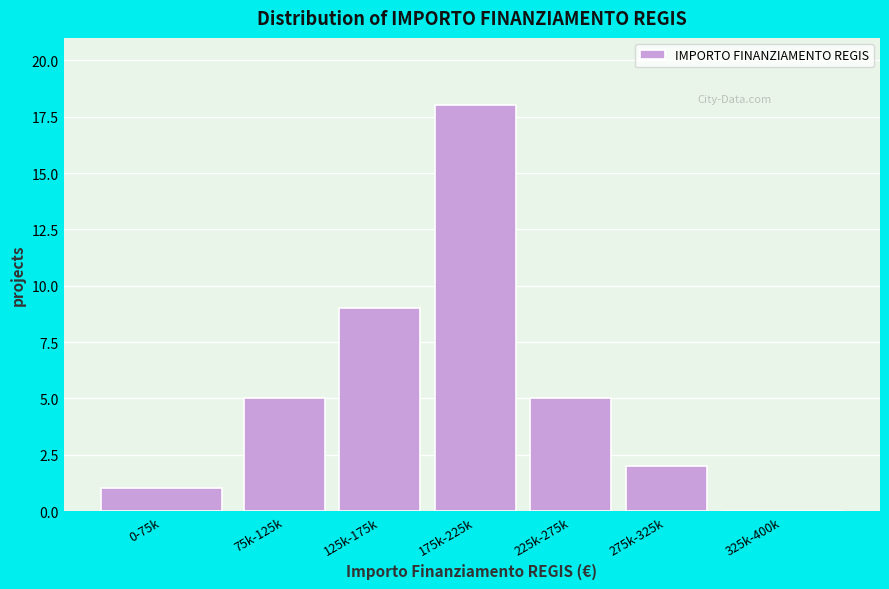

Reading left to right, list all the values displayed in this chart.

0-75k=1	75k-125k=5	125k-175k=9	175k-225k=18	225k-275k=5	275k-325k=2	325k-400k=0